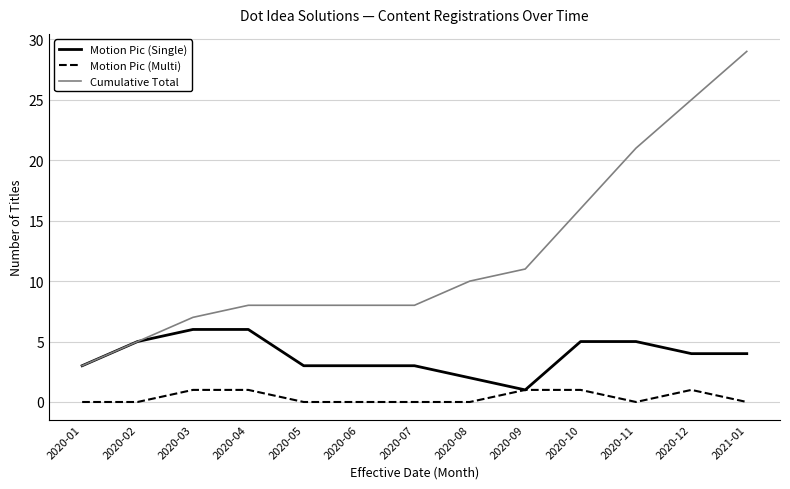

Is it true that Motion Pic (Single) equals 4 at 2021-01?

True